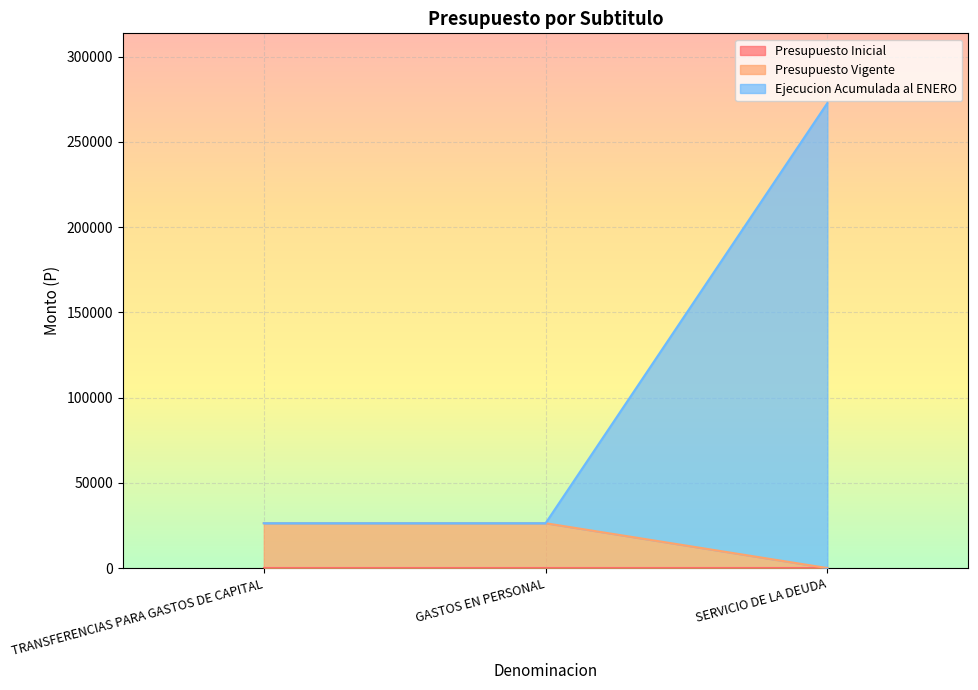

At which category is the sum across all series the highest?

SERVICIO DE LA DEUDA